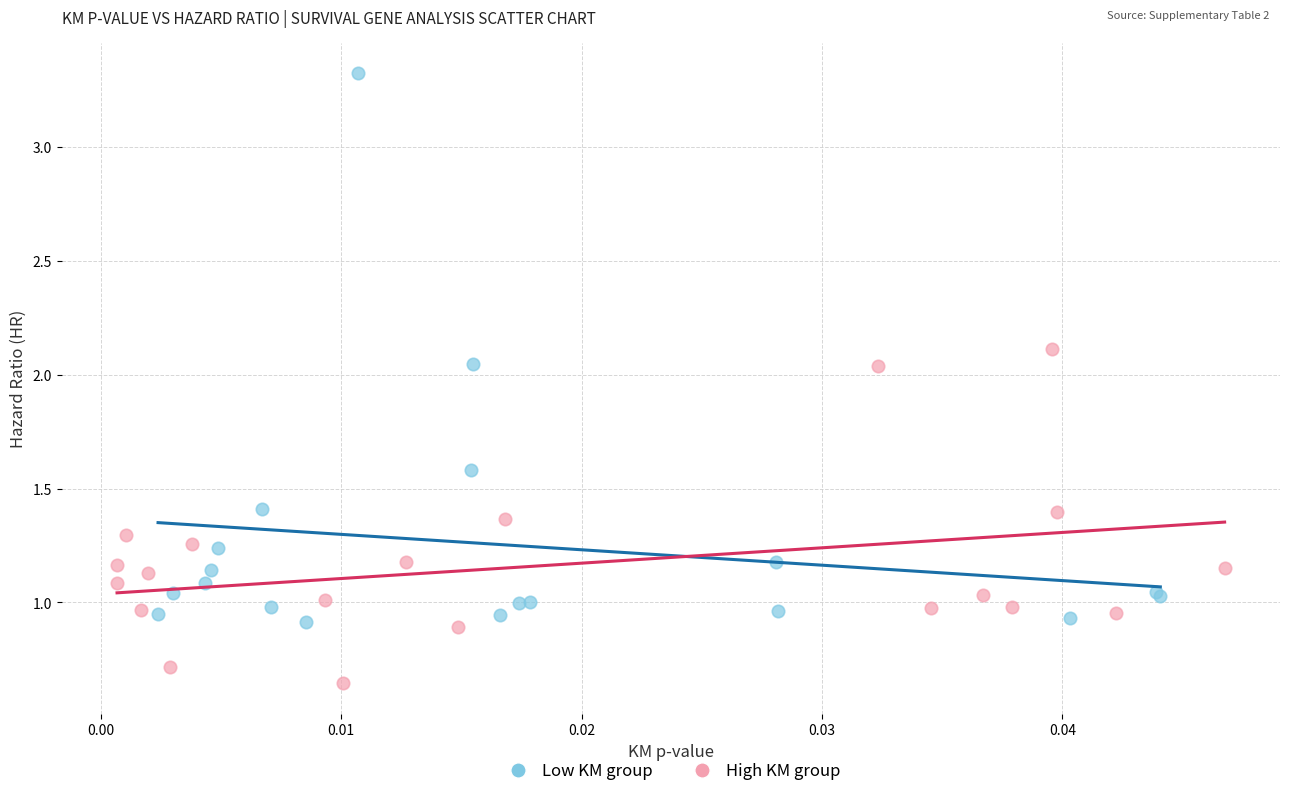

Which series reaches the minimum Y coordinate?

High KM group